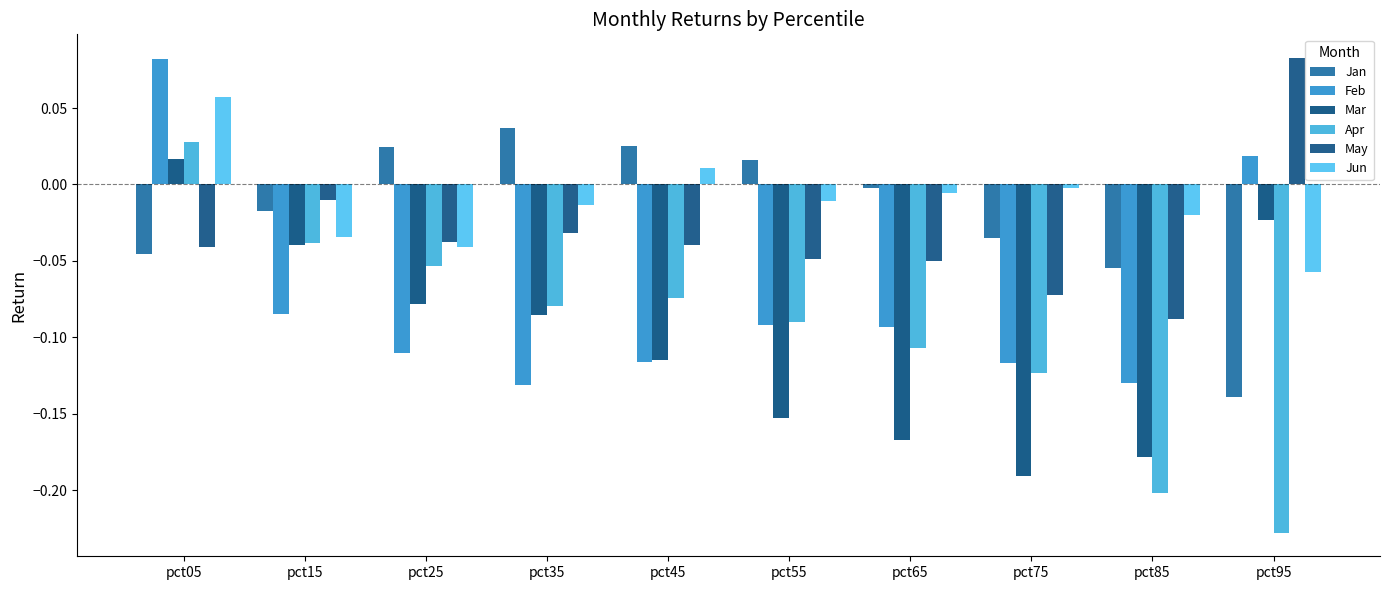

At which label is Mar closest to 0?

pct05